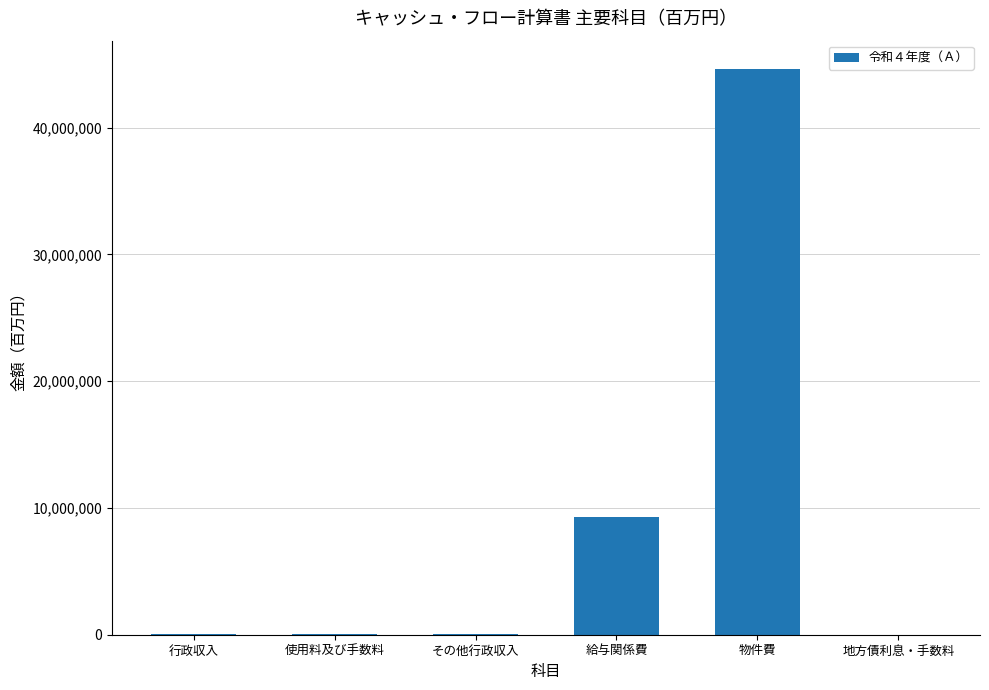

Approximately how many times larger is the value at 物件費 compared to 地方債利息・手数料?

11600.8